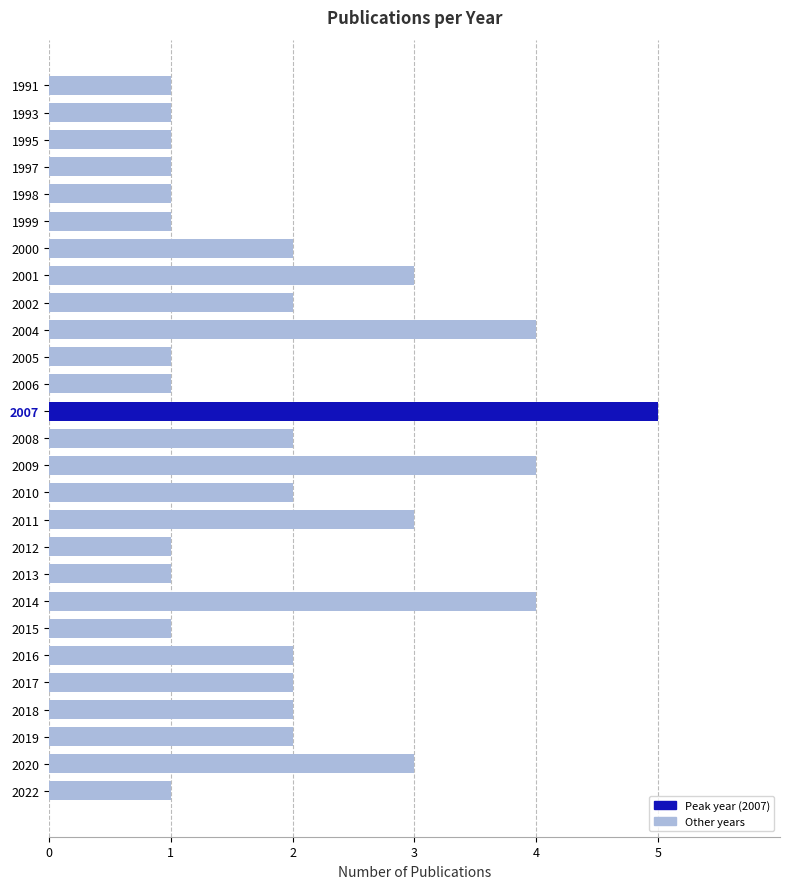

Between 1998 and 2014, which is larger?

2014